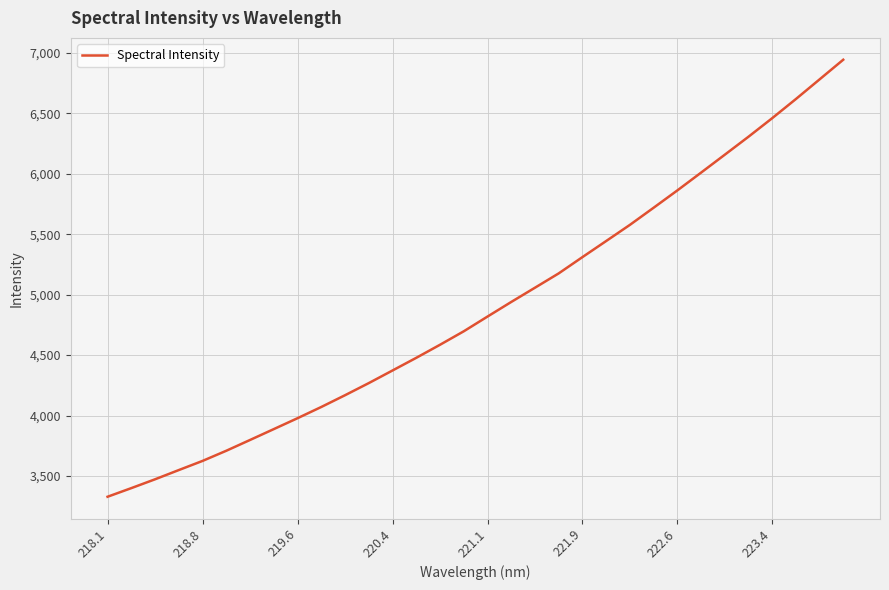

What is the minimum value shown in the chart?

3328.3